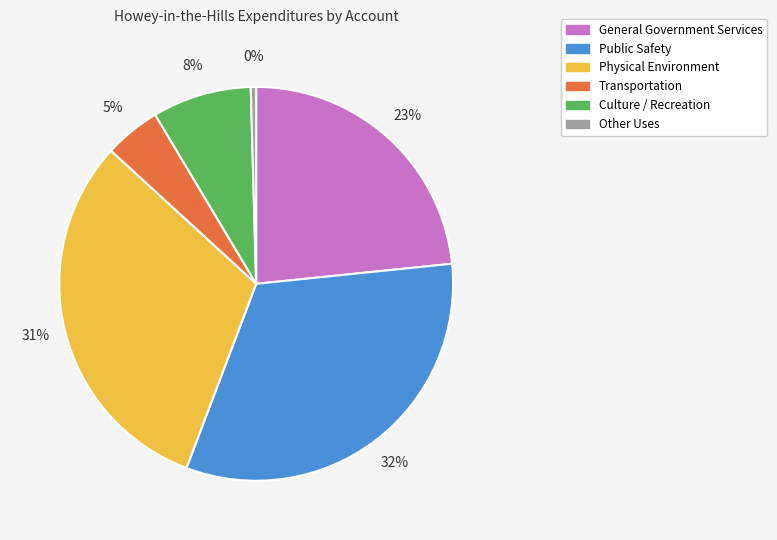

What is the ratio of the value at Public Safety to the value at General Government Services?

1.4